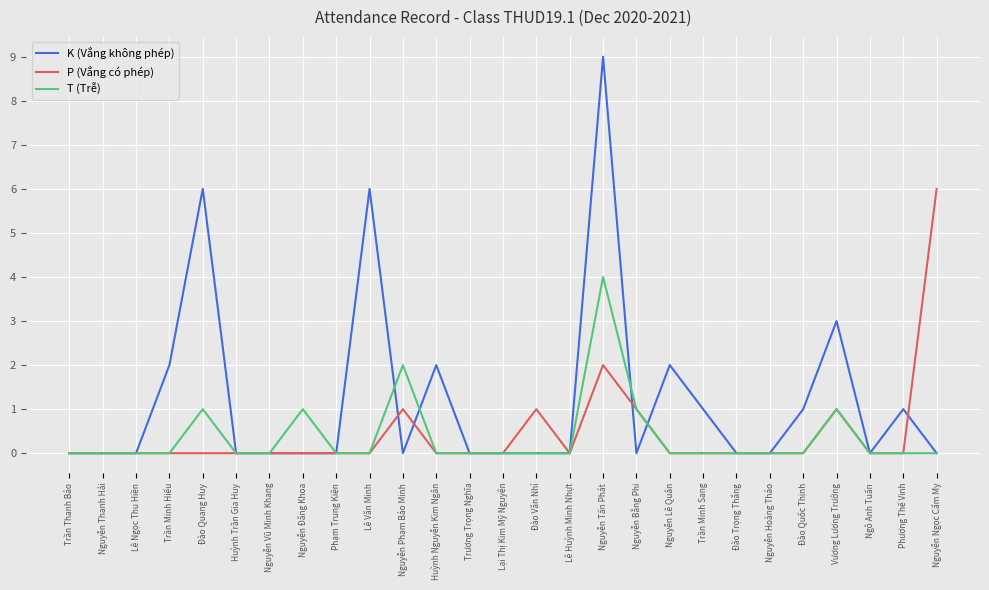

Rank the series by their maximum value, from lowest to highest.

T (Trễ), P (Vắng có phép), K (Vắng không phép)